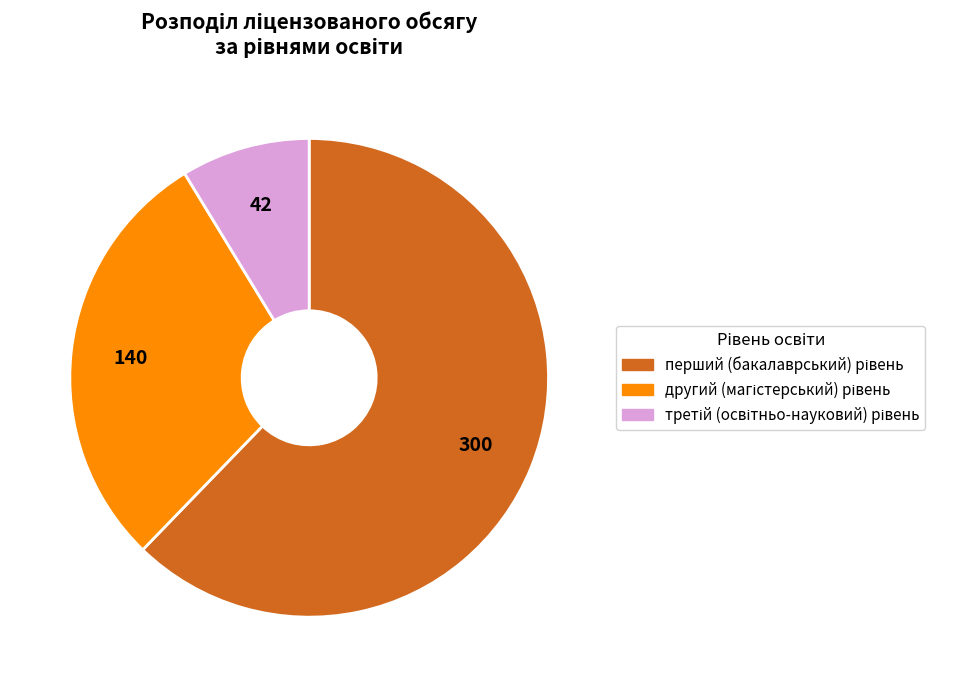

Does any single category account for the majority?

Yes